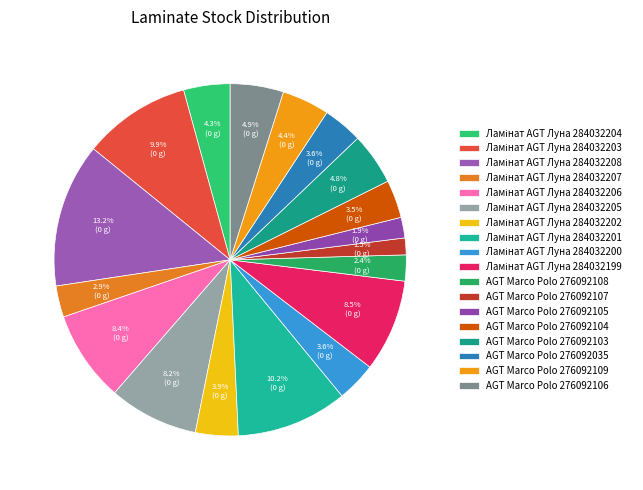

To the nearest percent, what is the difference between the AGT Marco Polo 276092105 and AGT Marco Polo 276092109 slice percentages?

2%